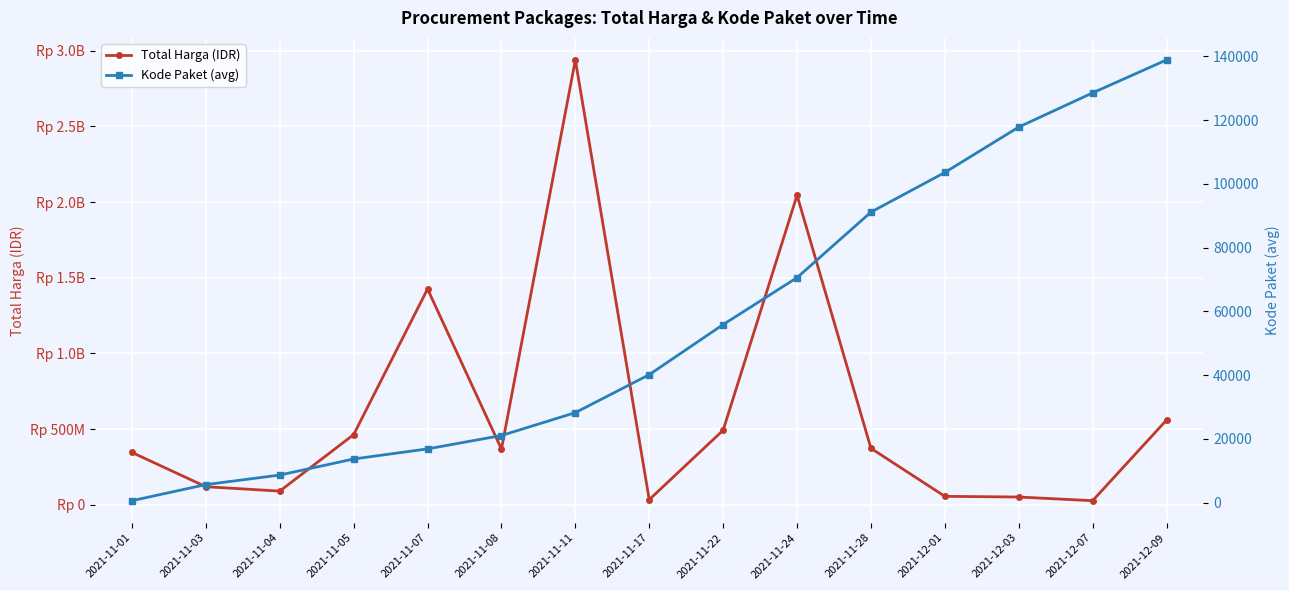

Is the value of Total Harga (IDR) at 2021-12-03 greater than the value of Kode Paket (avg) at 2021-11-07?

Yes